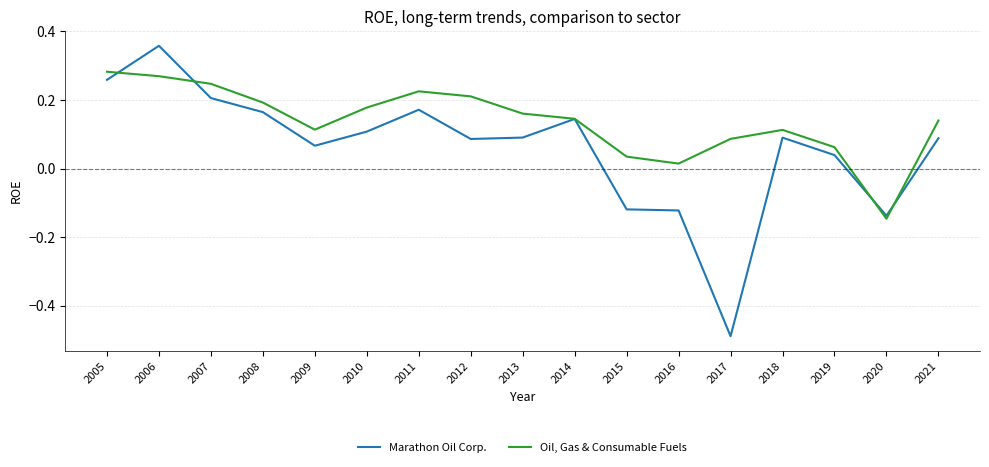

True or false: Oil, Gas & Consumable Fuels and Marathon Oil Corp. intersect in this chart.

True